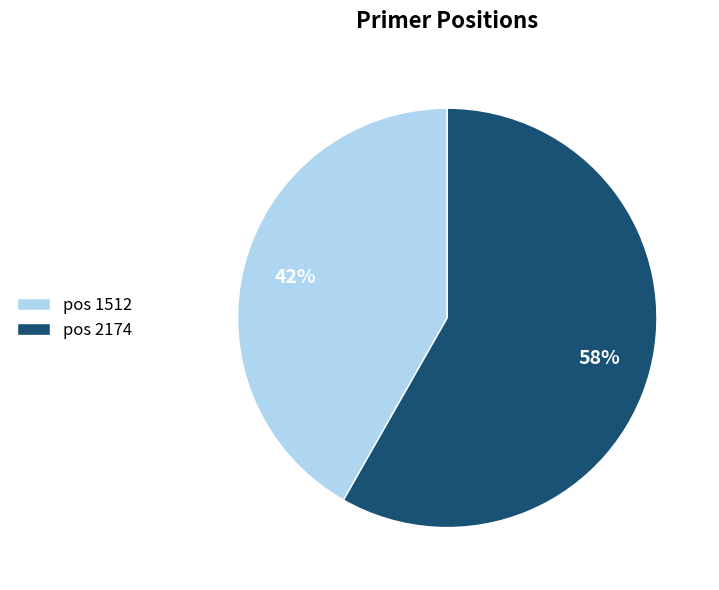

Combined, do pos 1512 and pos 2174 account for over 50%?

Yes